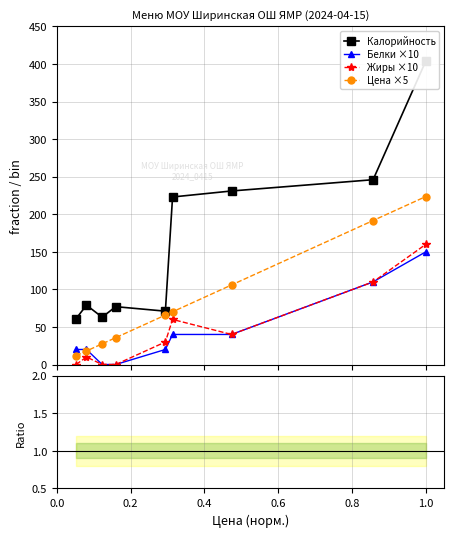

True or false: Белки ×10 has more than 2 points higher than both neighbors.

False